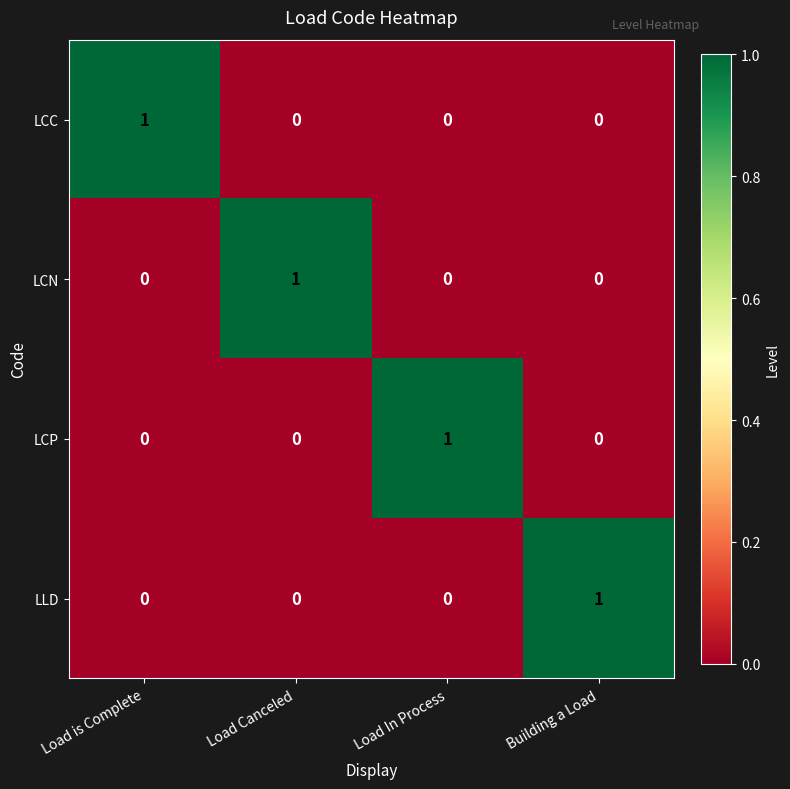

Reading left to right, transcribe all the data shown in this chart.

LCC: Load is Complete=1	Load Canceled=0	Load In Process=0	Building a Load=0
LCN: Load is Complete=0	Load Canceled=1	Load In Process=0	Building a Load=0
LCP: Load is Complete=0	Load Canceled=0	Load In Process=1	Building a Load=0
LLD: Load is Complete=0	Load Canceled=0	Load In Process=0	Building a Load=1